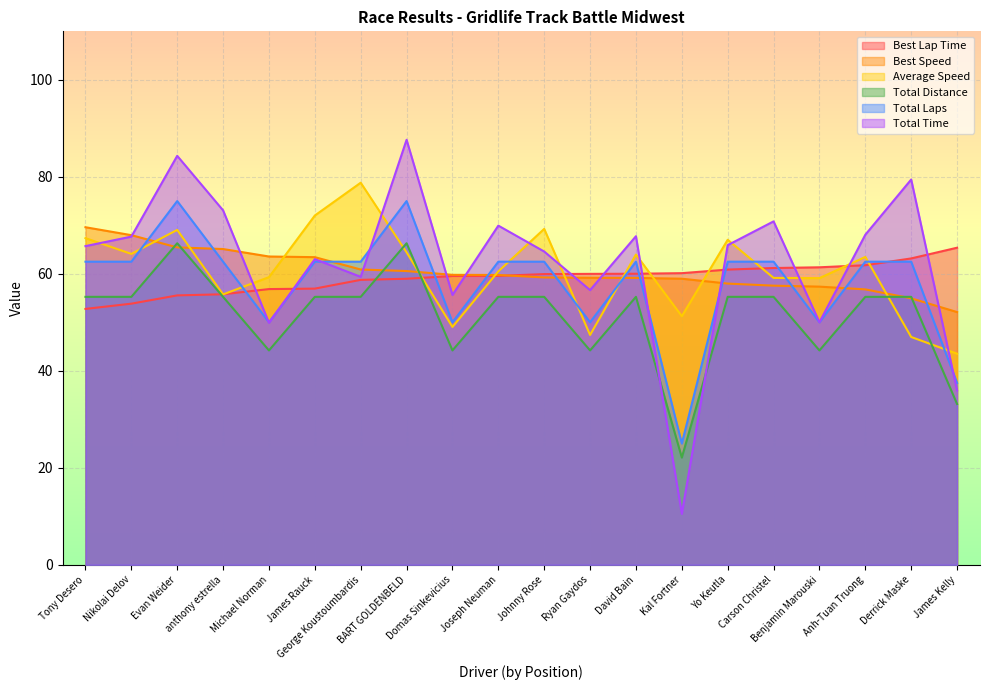

How many intersections are there between Total Distance and Total Time?

2